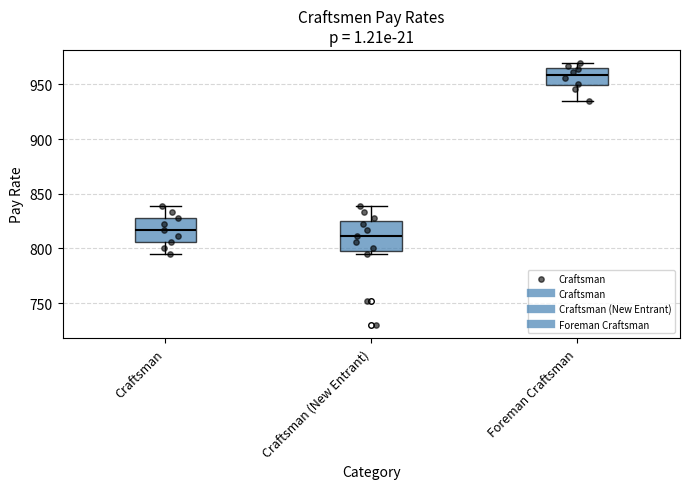

Where is the upper edge of the box for Craftsman (New Entrant) on the y-axis? The values are not printed on the chart, so give them approximately, as read against the axis.

825